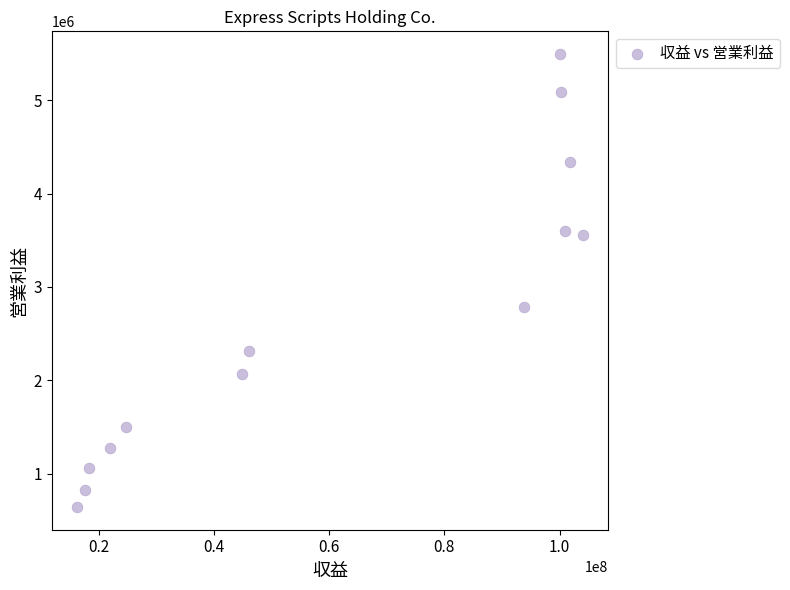

What is the range of X values (max minus min)?

87832800